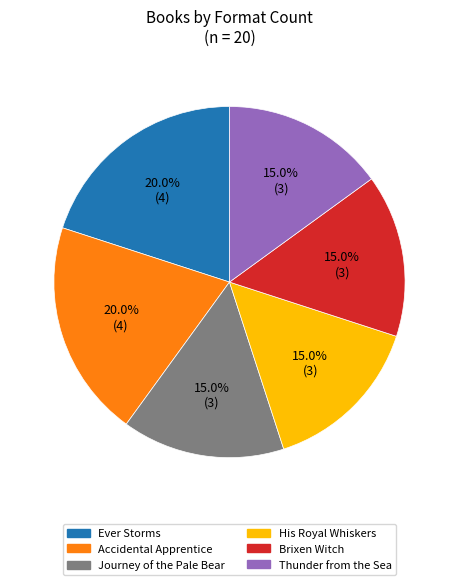

Does Ever Storms account for over 50% of the chart?

No